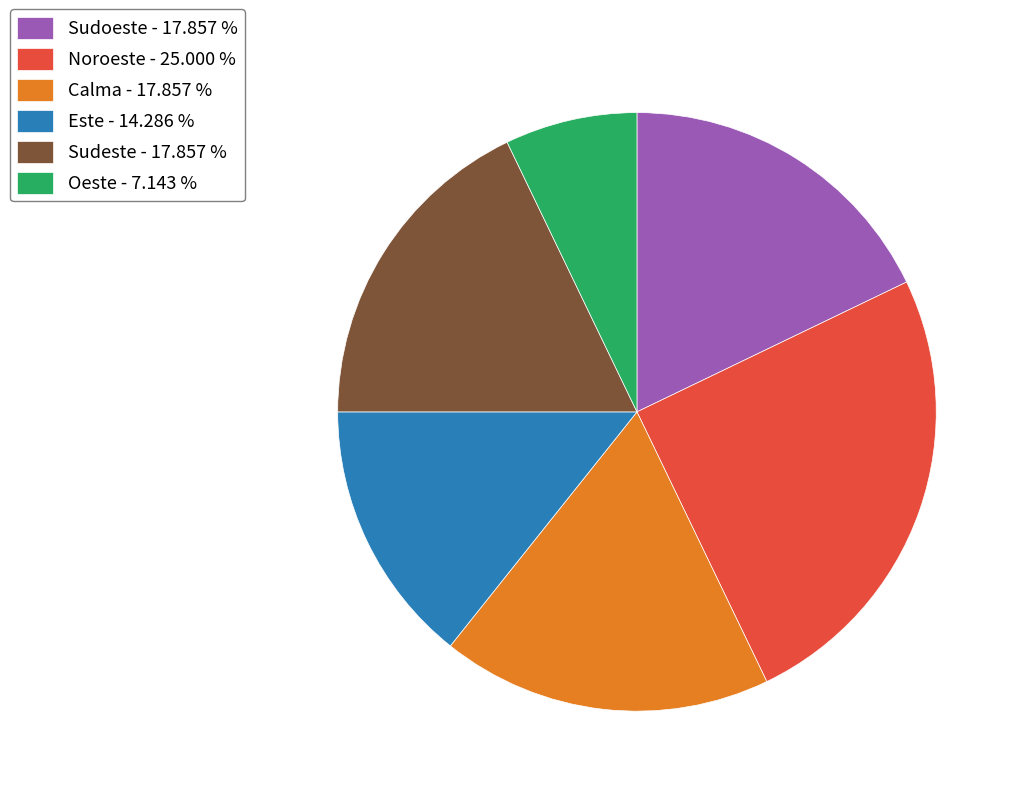

Approximately how many times larger is the value at Noroeste compared to Calma?

1.4